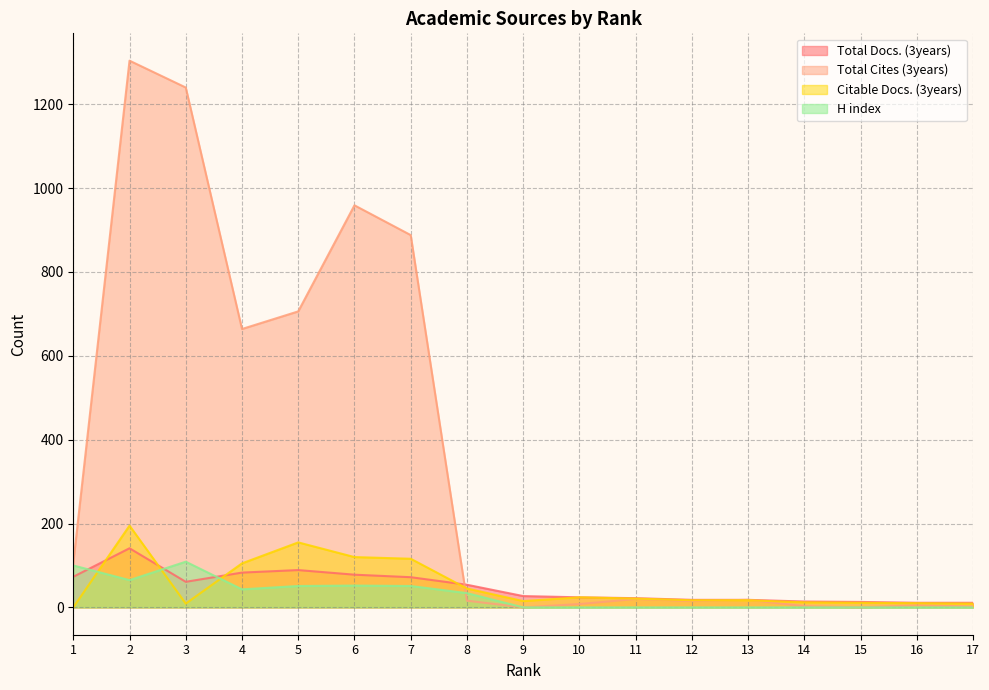

Reading left to right, transcribe all the data shown in this chart.

Total Docs. (3years): 73	141	61	83	89	78	72	54	27	24	22	18	18	14	13	11	11
Total Cites (3years): 106	1304	1240	664	706	959	888	16	0	8	20	15	18	3	0	5	2
Citable Docs. (3years): 0	195	9	105	155	120	116	45	15	24	21	17	17	12	11	10	9
H index: 100	65	109	43	51	52	51	34	0	0	0	0	0	0	0	0	0